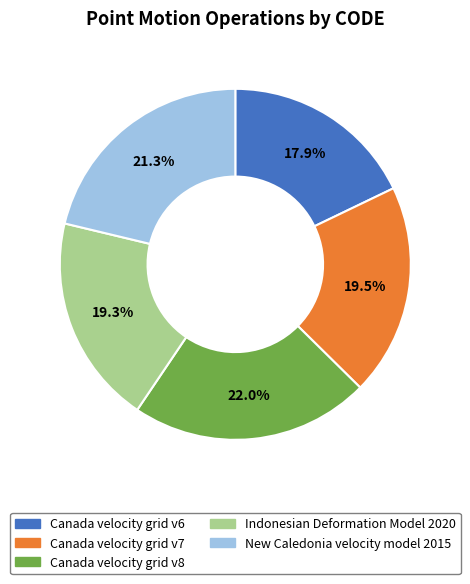

Combined, what portion of the pie is Canada velocity grid v7 and New Caledonia velocity model 2015?

40.8%